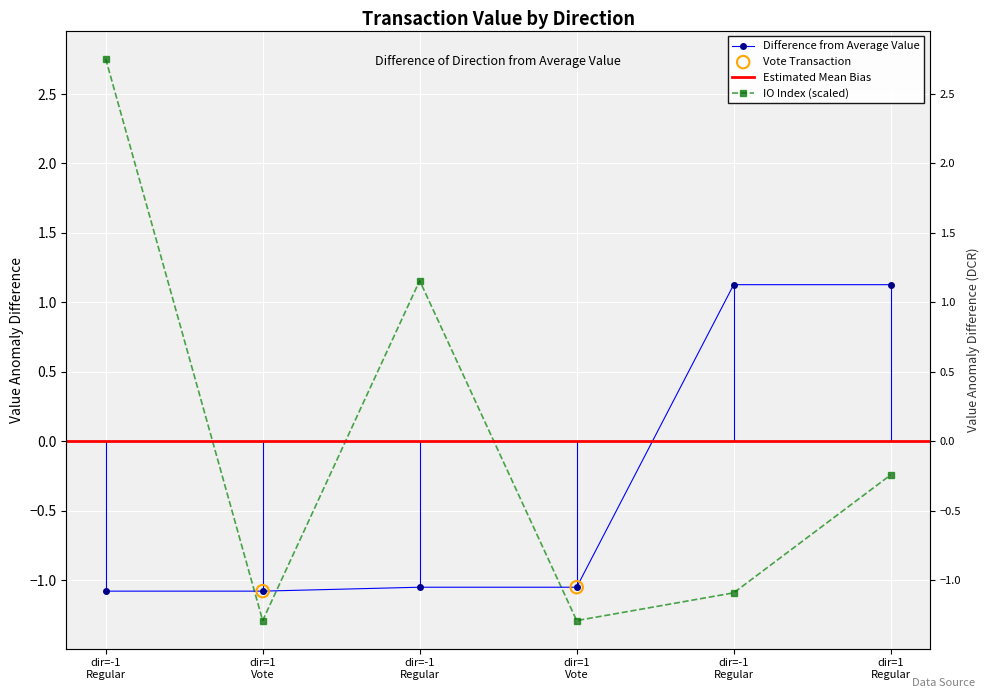

At which category is the sum across all series the highest?

dir=-1 Regular